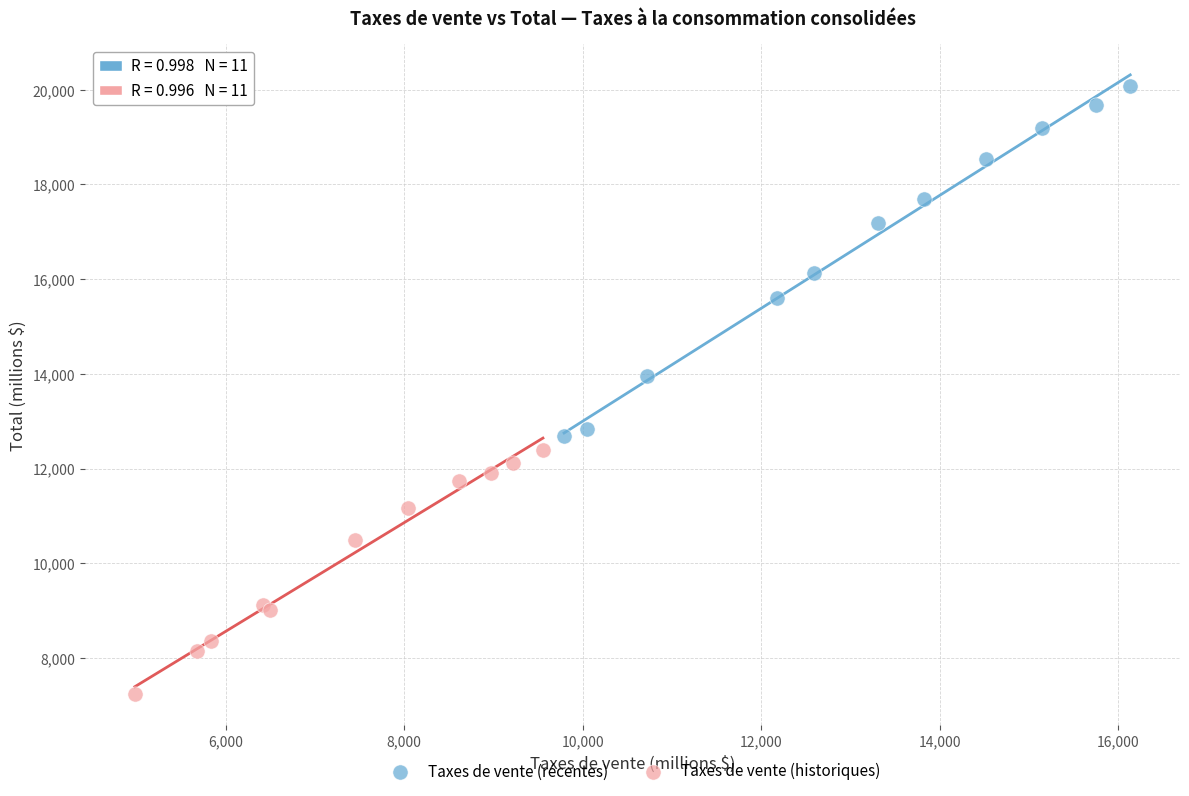

Which series contains the highest Y value?

Taxes de vente (récentes)